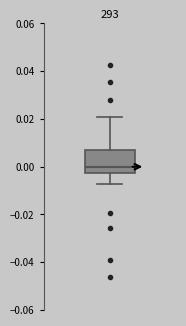

Where does the lower whisker of the box end on the y-axis? The values are not printed on the chart, so give them approximately, as read against the axis.

-0.008